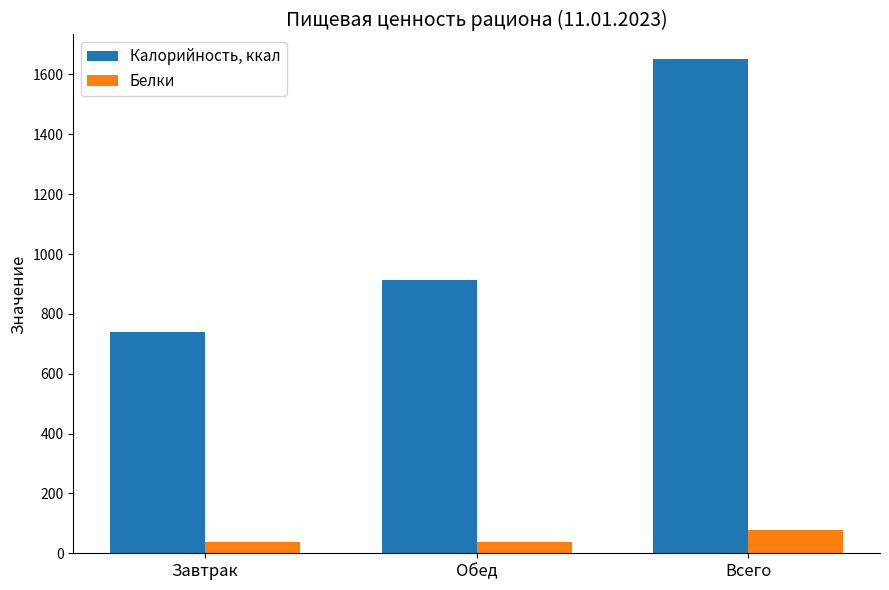

Are the bars grouped side by side (vs. stacked)?

Yes